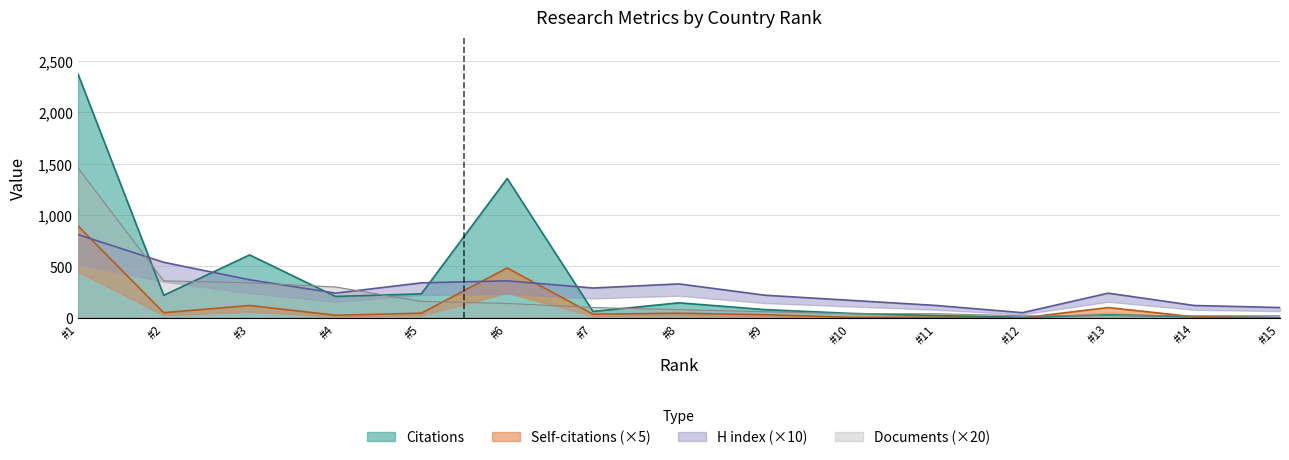

True or false: Self-citations and H index cross at least once.

True